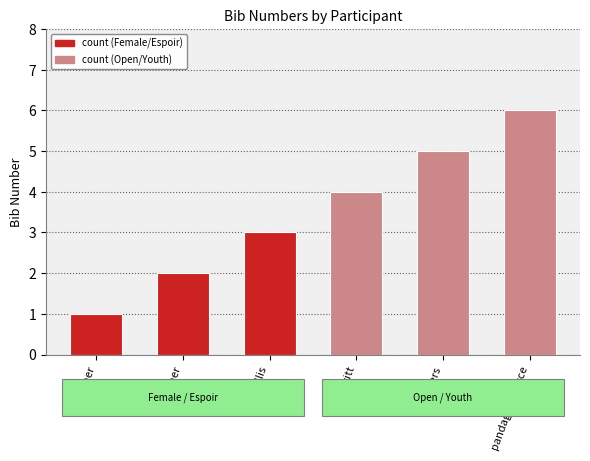

What is the smallest value displayed?

1